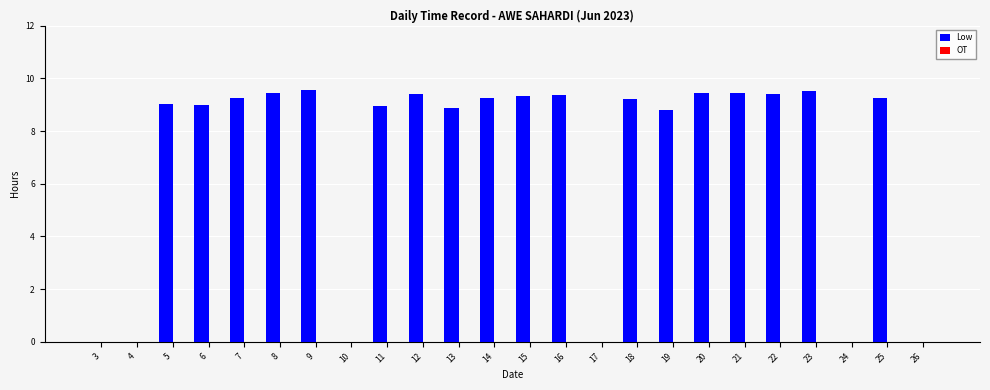

What is the sum of all values?

166.5